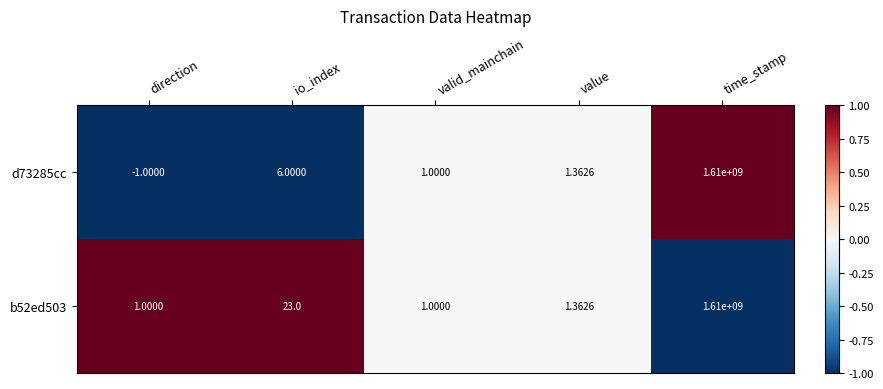

Rank the series by their average value, from highest to lowest.

b52ed503, d73285cc